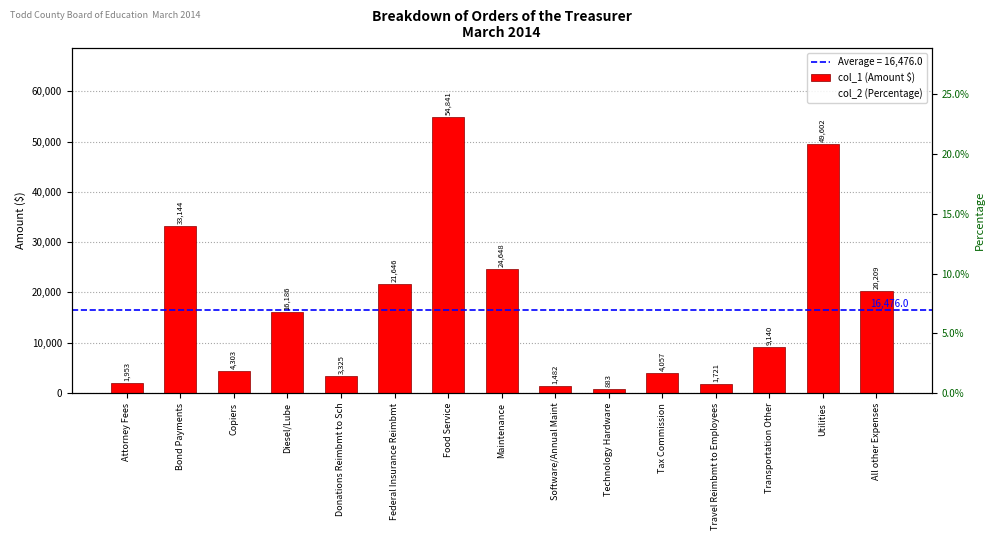

Where does the data first go above 9139?

Bond Payments